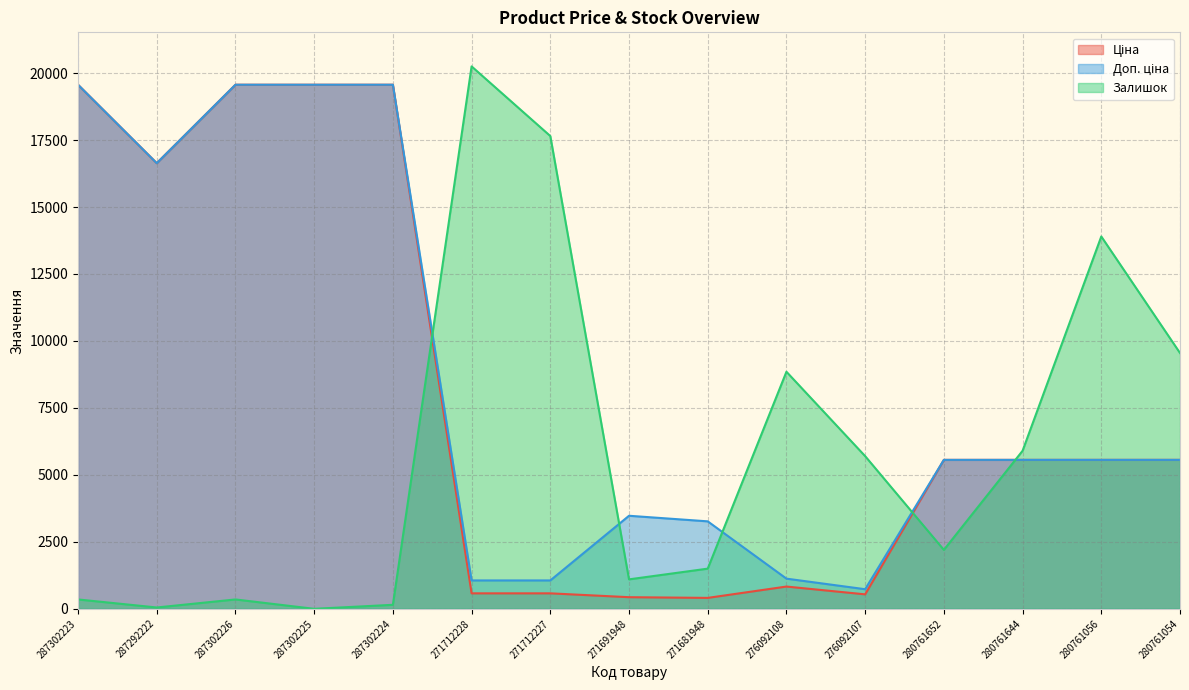

What is the maximum value for Залишок?

20250.0